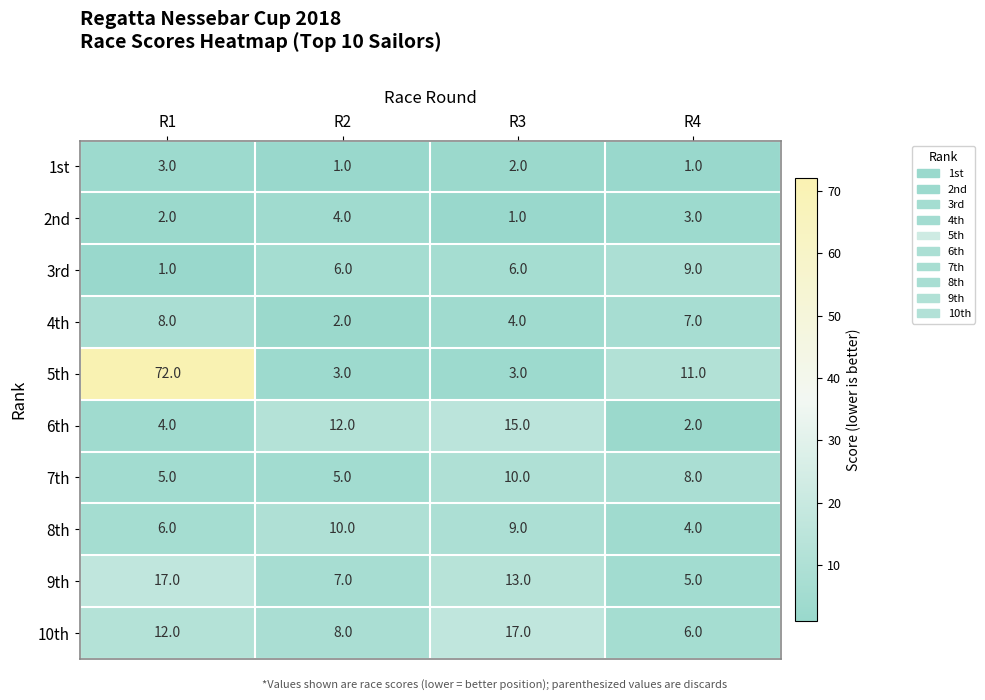

At which category is the sum across all series the highest?

R1